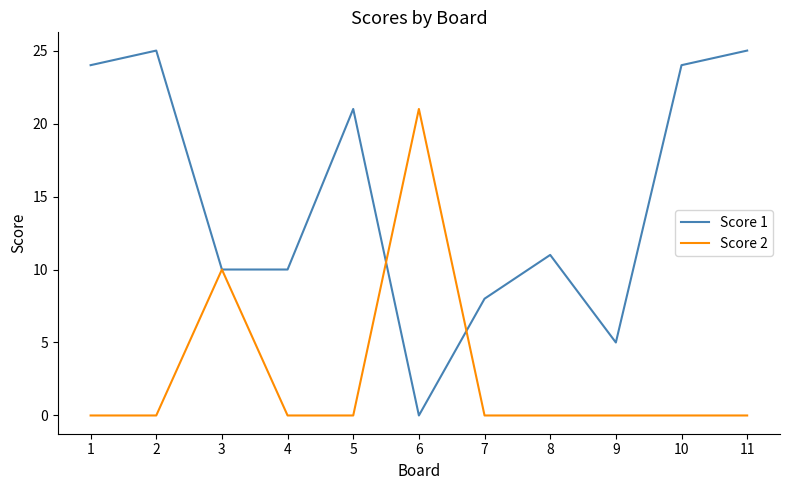

At 4, list the series in order from largest to smallest.

Score 1, Score 2